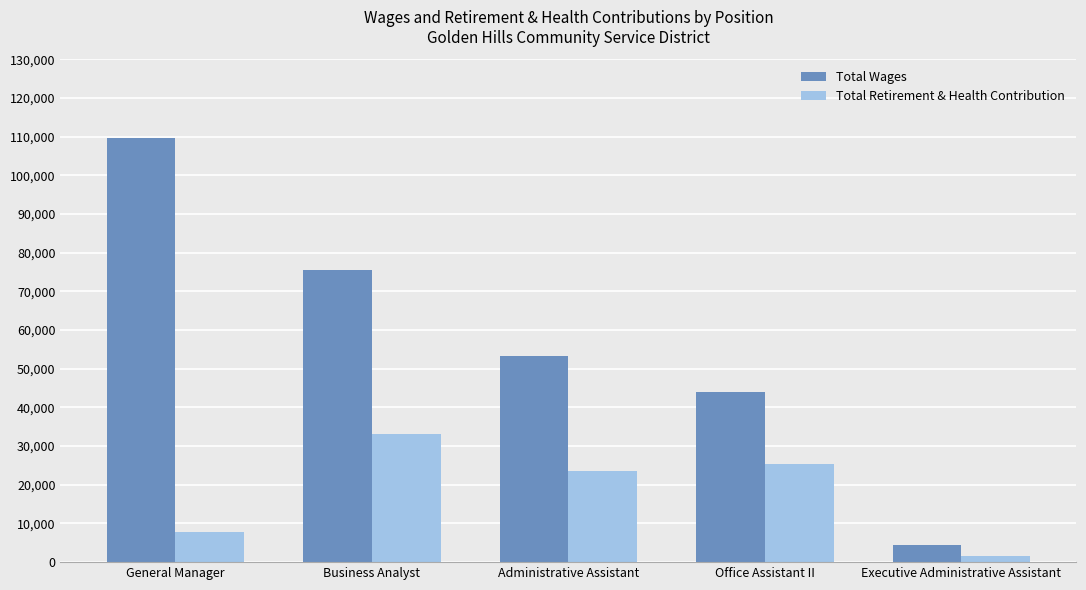

What is the minimum value for Total Retirement & Health Contribution?

1592